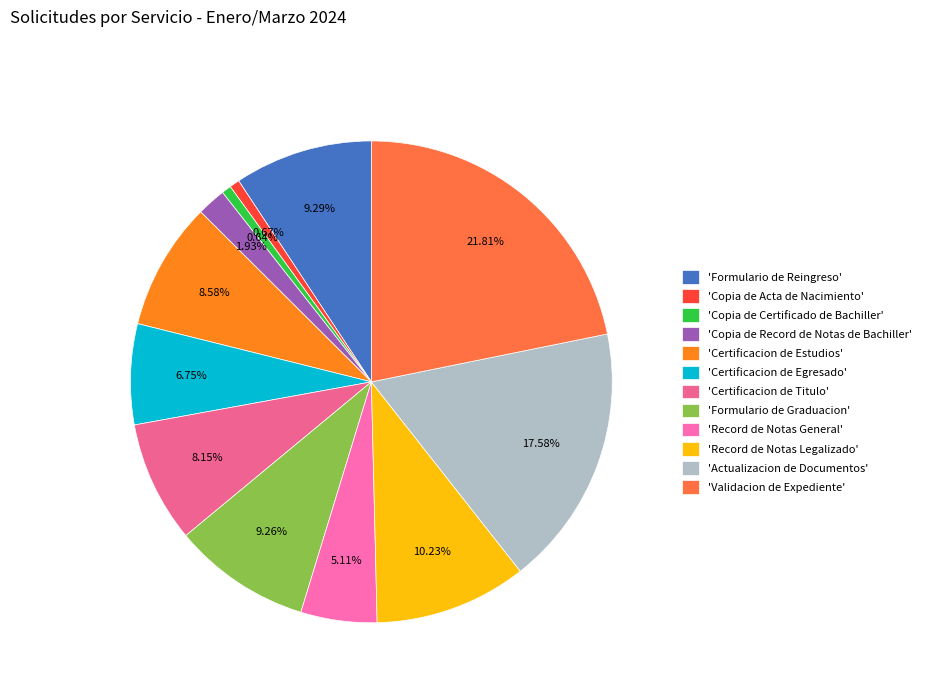

Is there a majority slice in this chart?

No